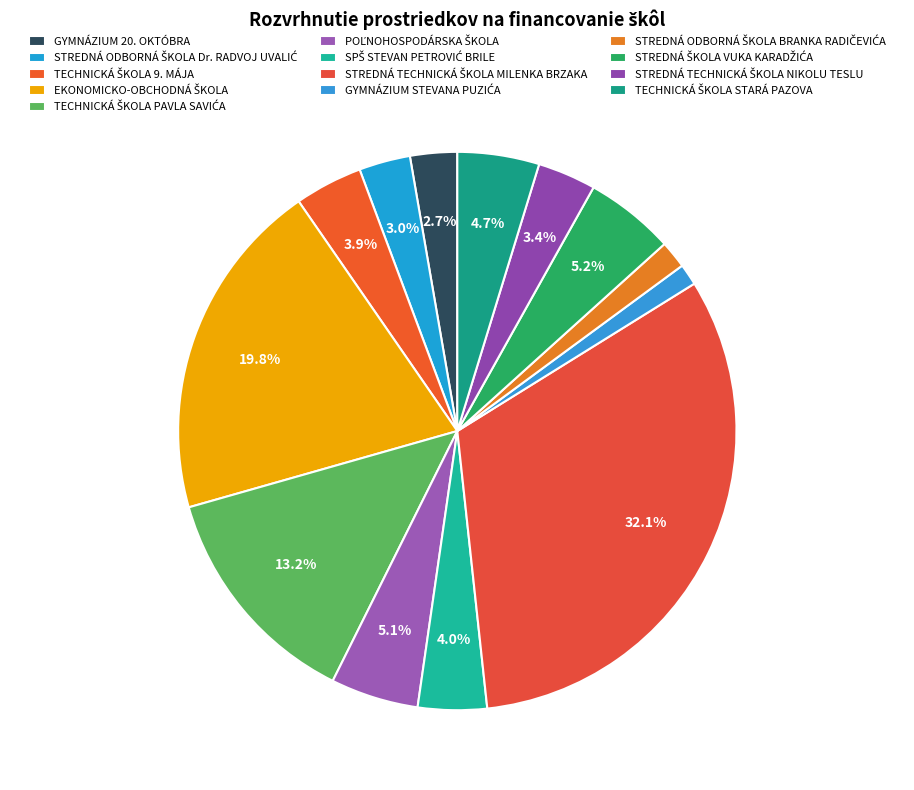

Count the number of slices in the pie.

13